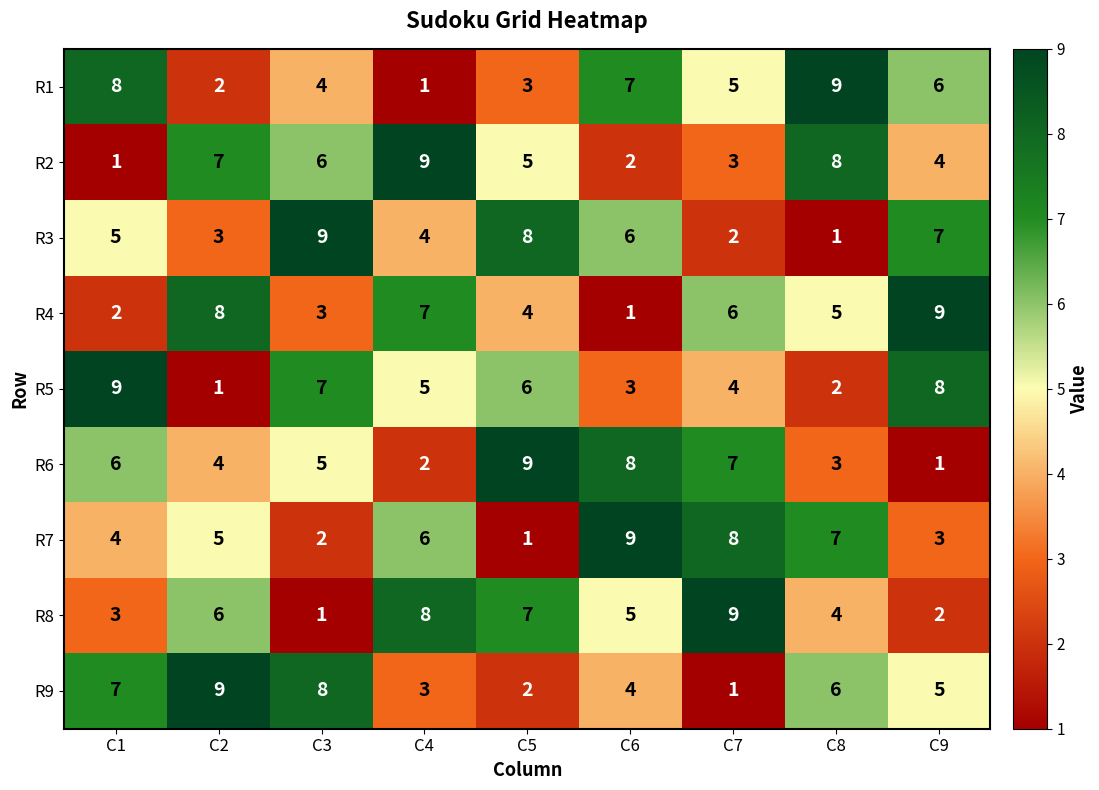

What is the highest value of the R3 series?

9